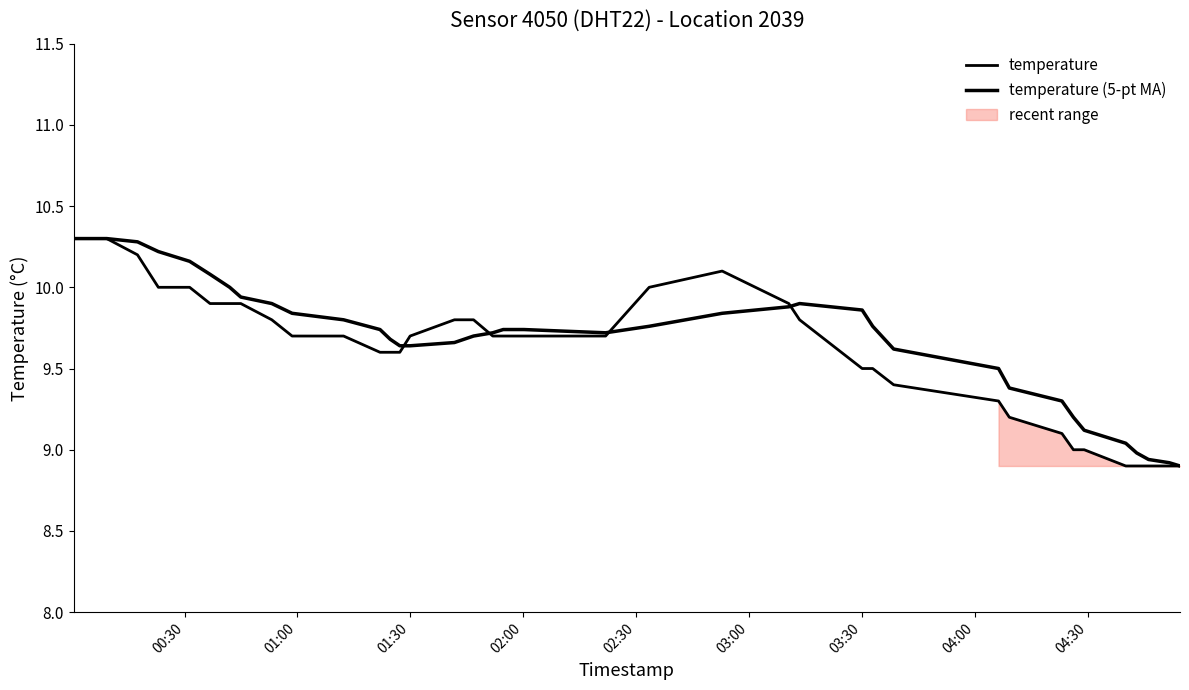

Is the value of temperature at 21 greater than the value of temperature (5-pt MA) at 30?

Yes